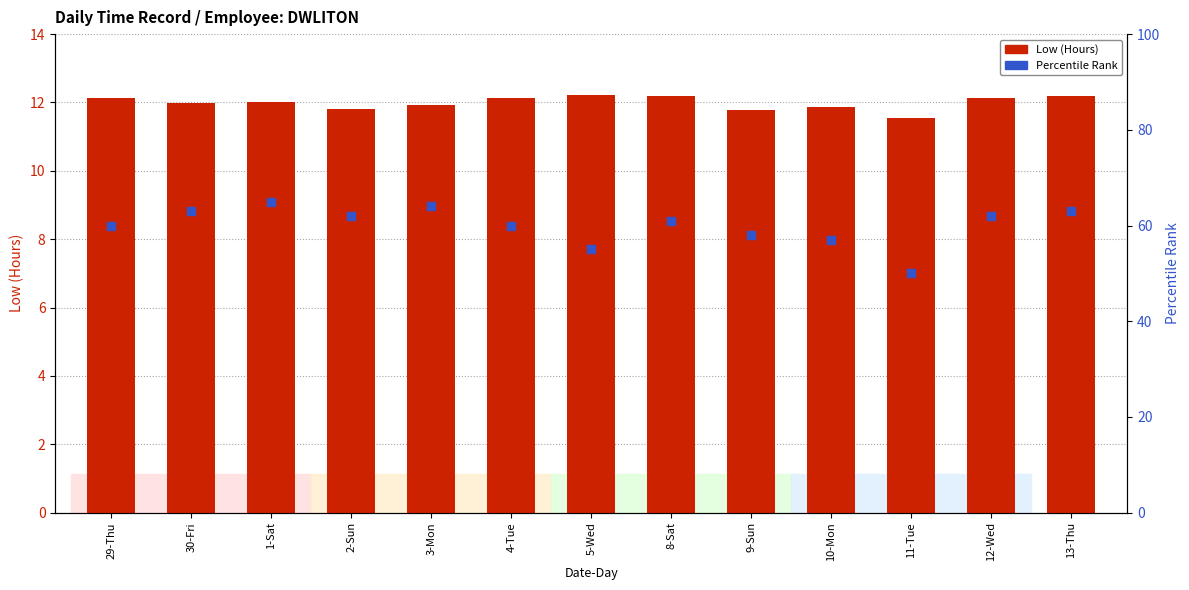

Which series has the largest total across all categories?

Percentile Rank